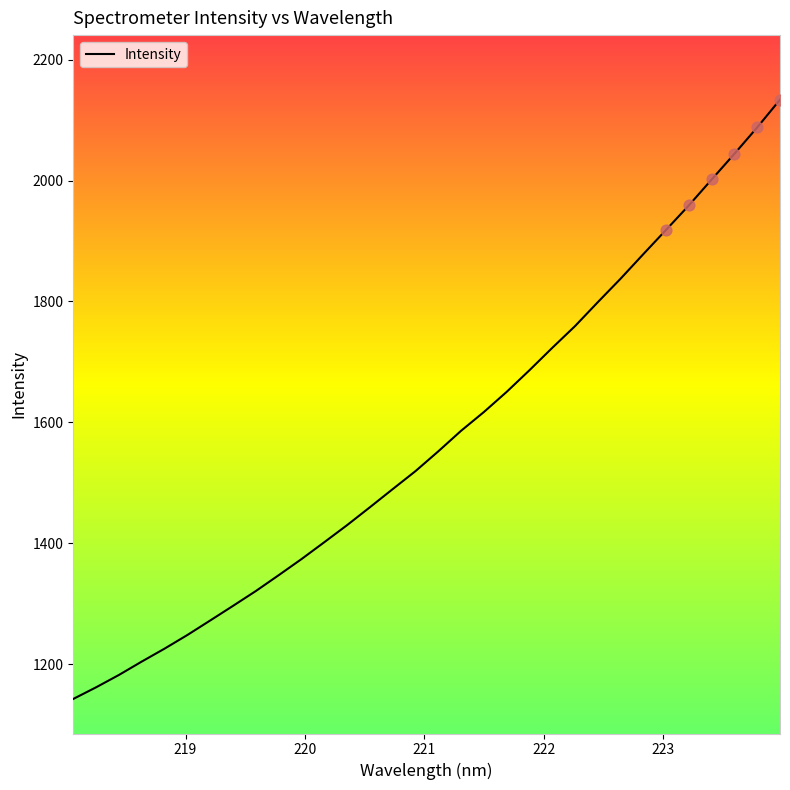

What is the maximum value shown in the chart?

2133.7